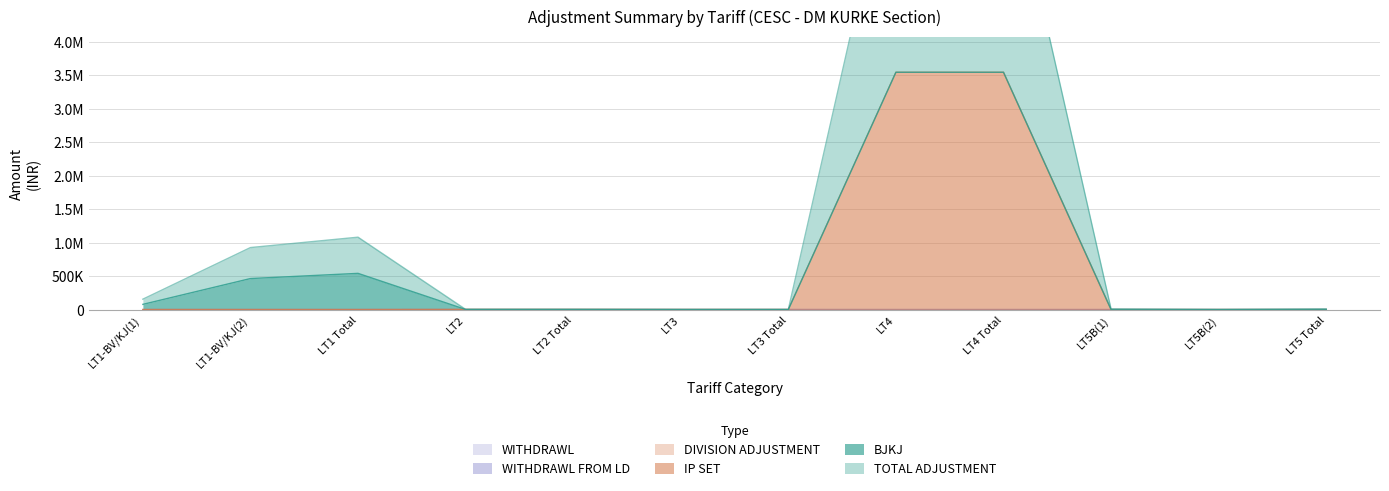

The WITHDRAWL FROM LD series shows 230.8 at LT1 Total. True or false?

False